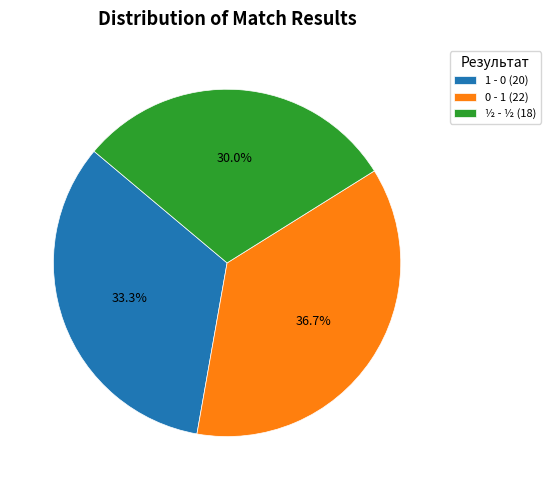

To the nearest percent, what is the combined percentage of 0 - 1 and ½ - ½?

67%